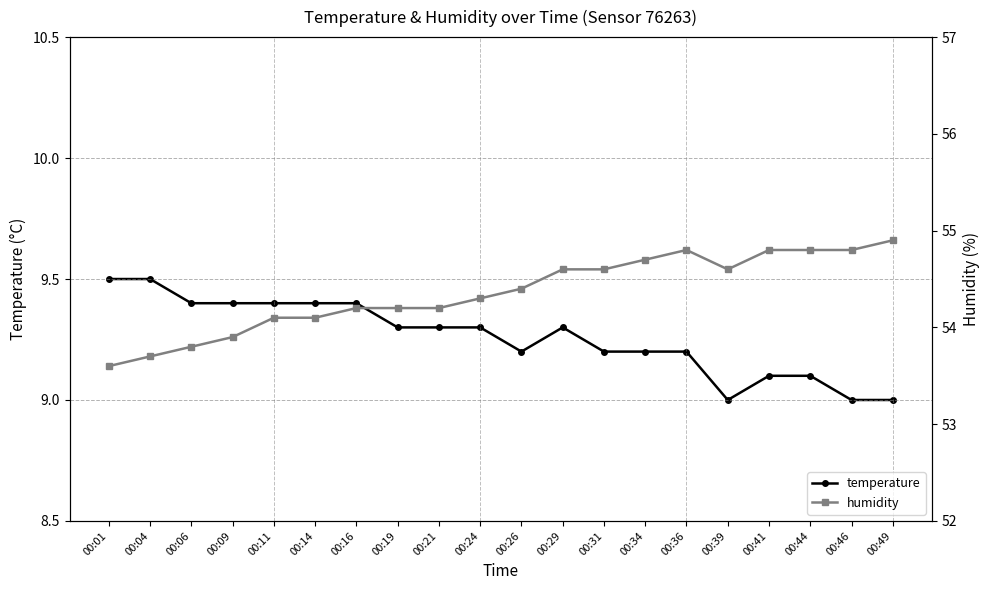

Rank the series at 00:49 from lowest to highest value.

temperature, humidity